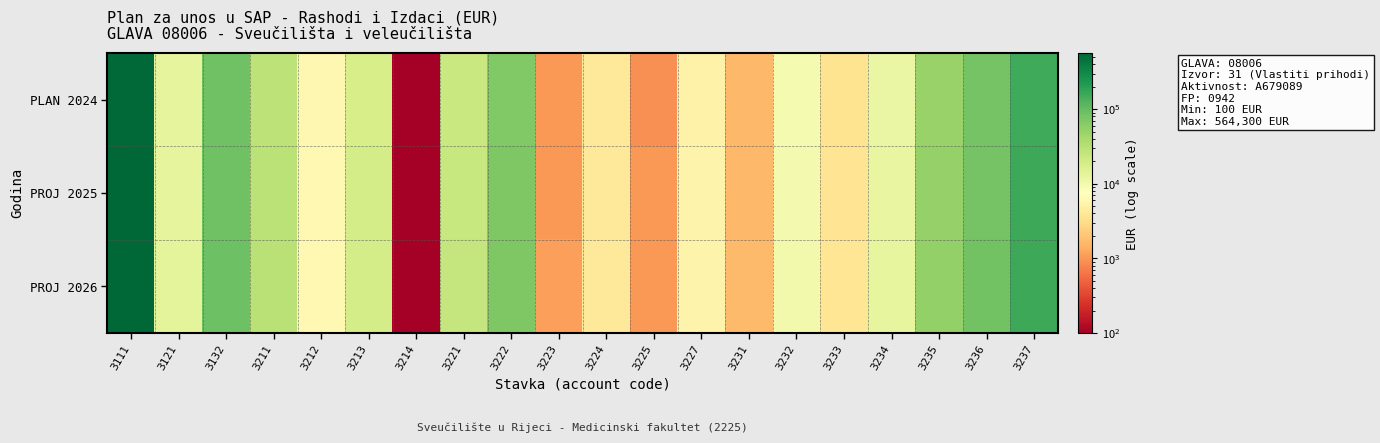

Rank the series by their maximum value, from highest to lowest.

PROJ 2026, PROJ 2025, PLAN 2024